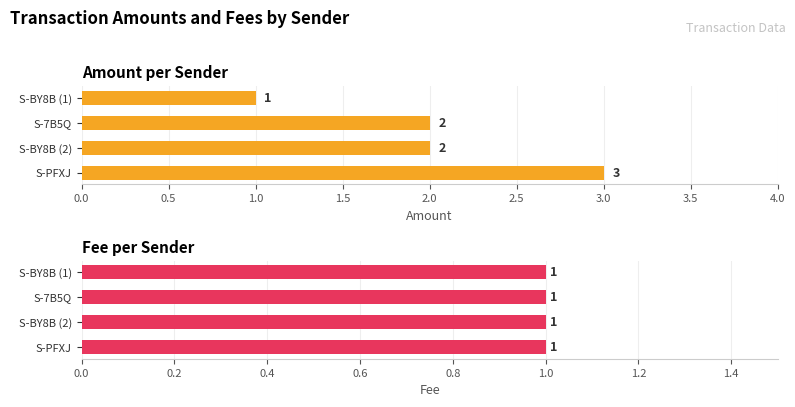

The value of Fee at S-PFXJ is 0.4. True or false?

False